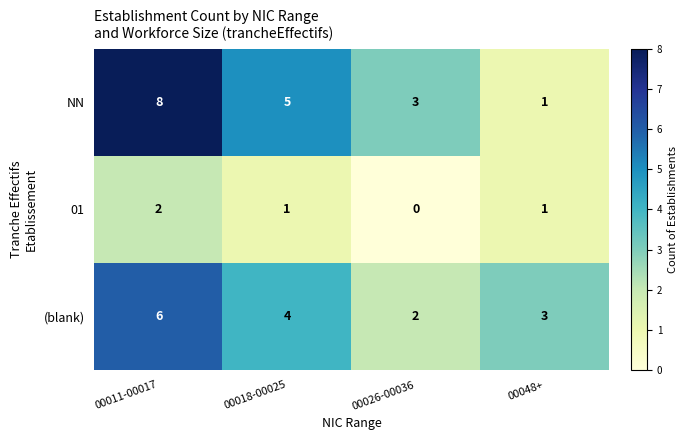

Is it true that (blank) equals 6 at 00018-00025?

False